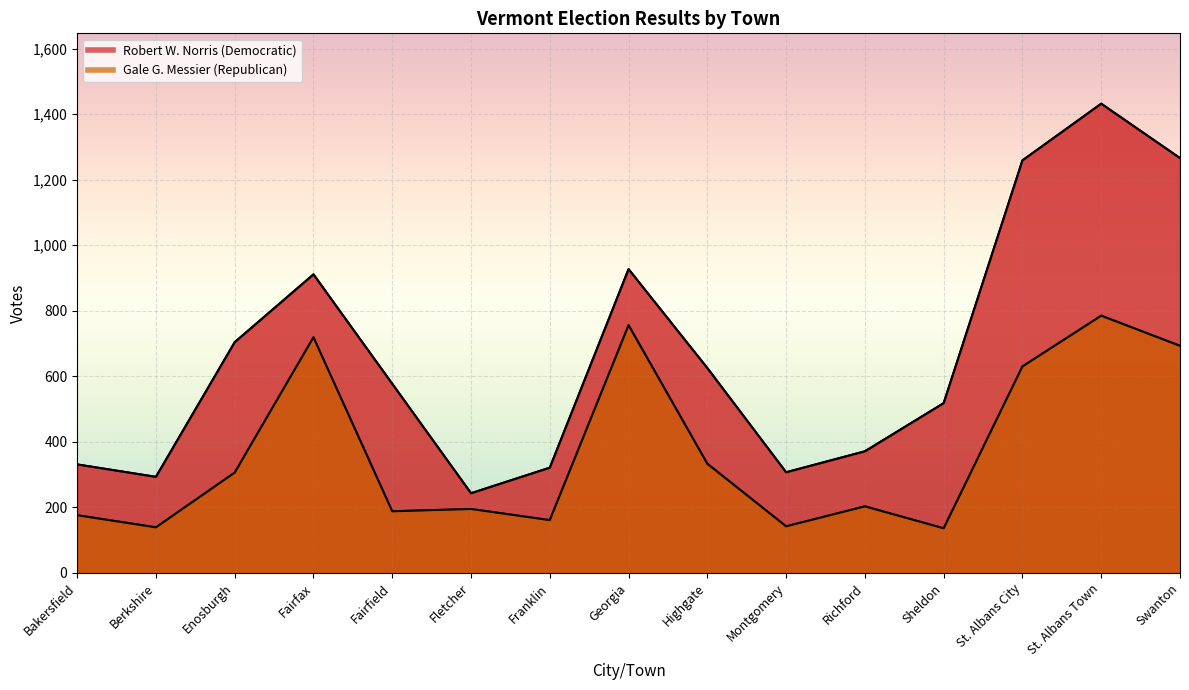

What is the difference between the maximum and second lowest values in the Robert W. Norris (Democratic) series?

1139